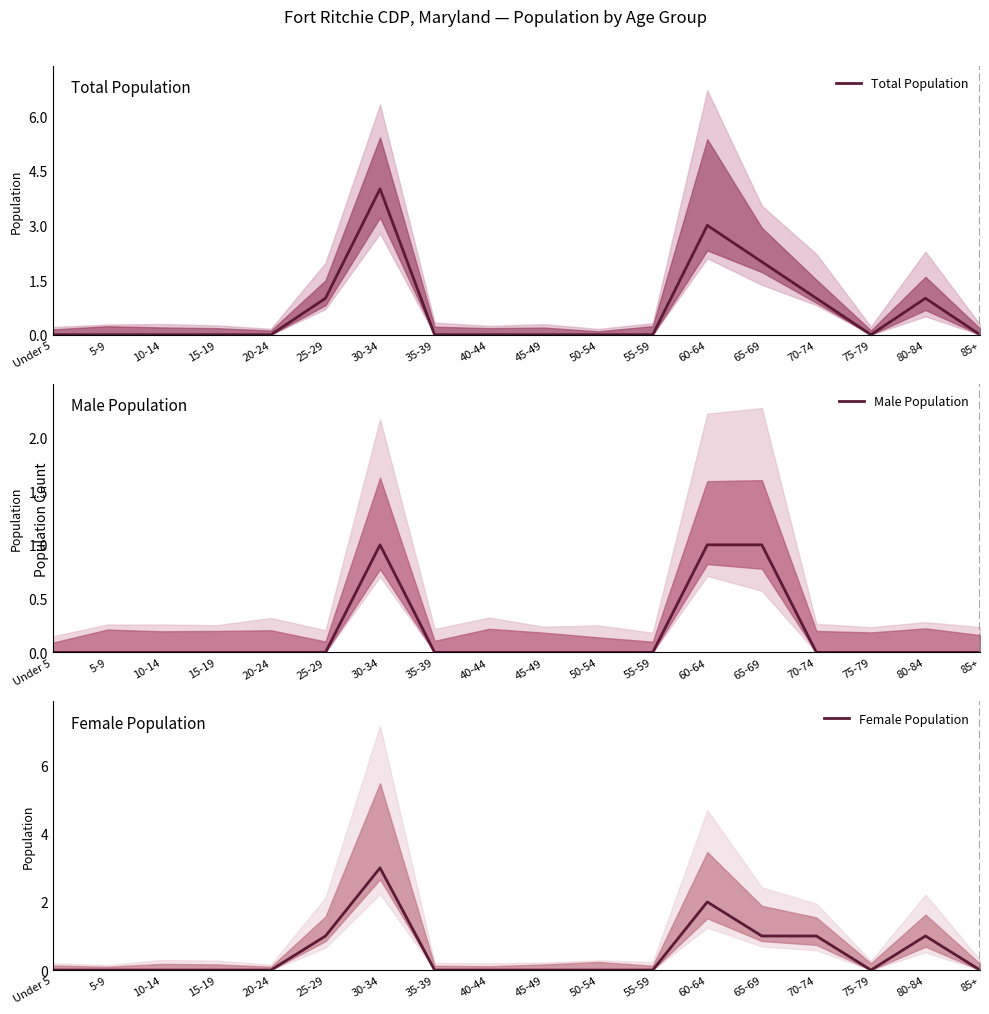

At how many categories does at least one series exceed 0?

6